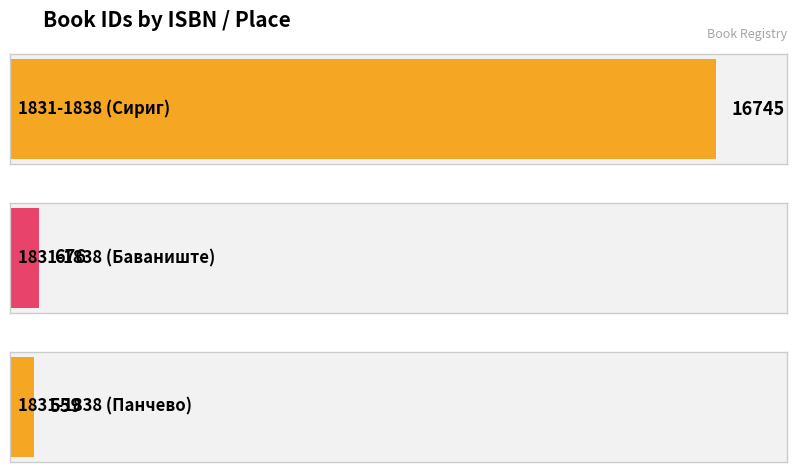

The chart shows a value of 16745 at 1831-1838 (Сириг). True or false?

True